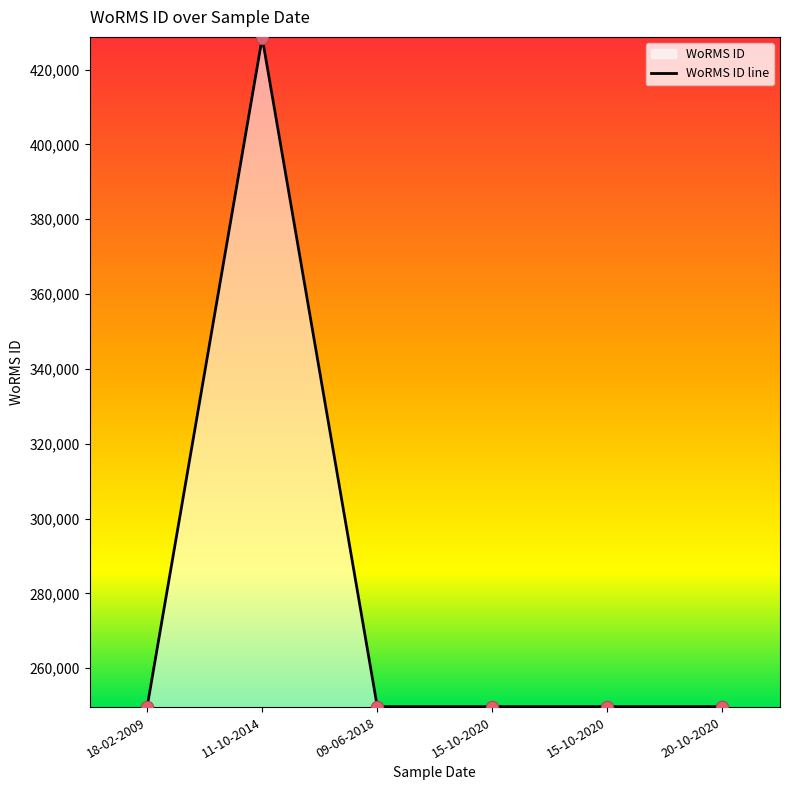

Approximately how many times larger is the value at 15-10-2020 compared to 11-10-2014?

0.6